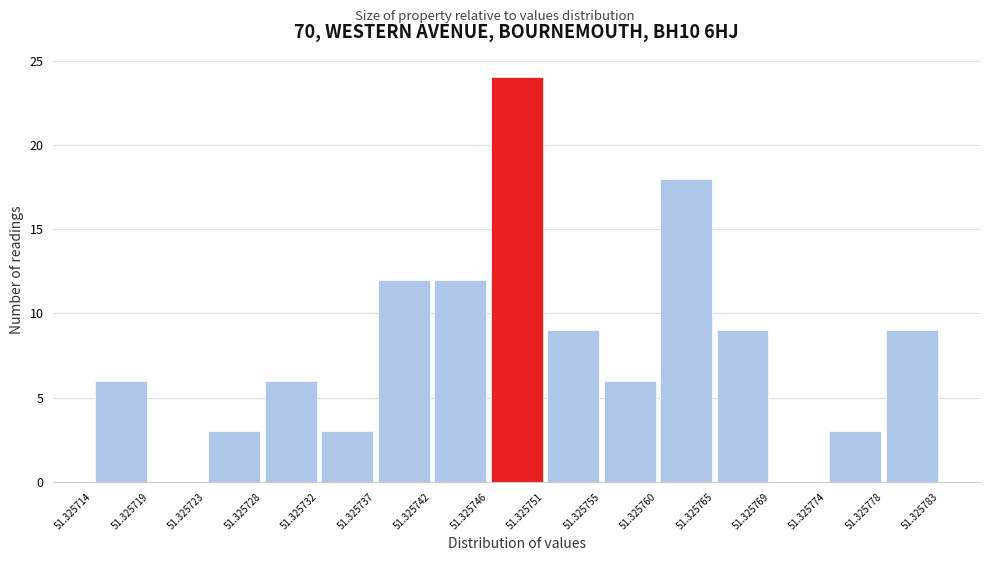

Reading left to right, transcribe this chart: for each bar, give the range it covers on the x-axis and its height. The values are not printed on the chart, so give them approximately, as read against the axis.

51.325714 to 51.325719: 6
51.325719 to 51.325723: 0
51.325723 to 51.325728: 3
51.325728 to 51.325732: 6
51.325732 to 51.325737: 3
51.325737 to 51.325742: 12
51.325742 to 51.325746: 12
51.325746 to 51.325751: 24
51.325751 to 51.325755: 9
51.325755 to 51.325760: 6
51.325760 to 51.325765: 18
51.325765 to 51.325769: 9
51.325769 to 51.325774: 0
51.325774 to 51.325778: 3
51.325778 to 51.325783: 9